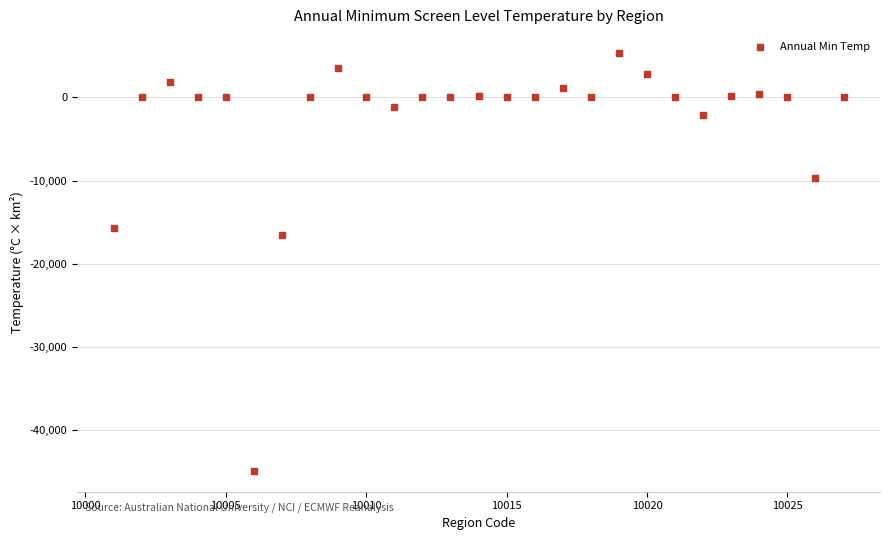

What is the range of X values (max minus min)?

26.0